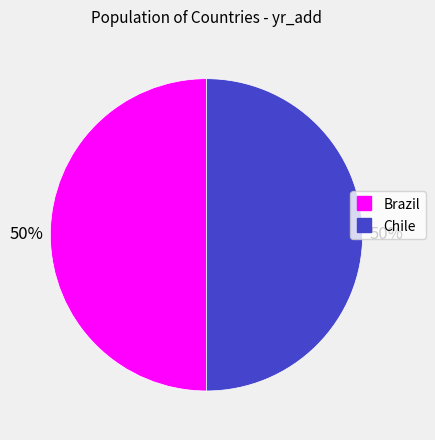

How many slices are in this pie chart?

2